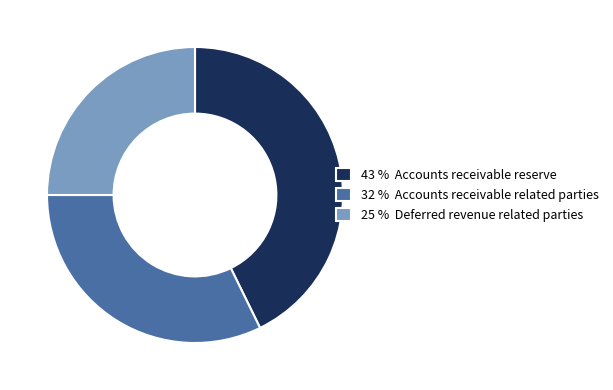

Do 32 % Accounts receivable related parties and 25 % Deferred revenue related parties together represent more than half of the pie?

Yes